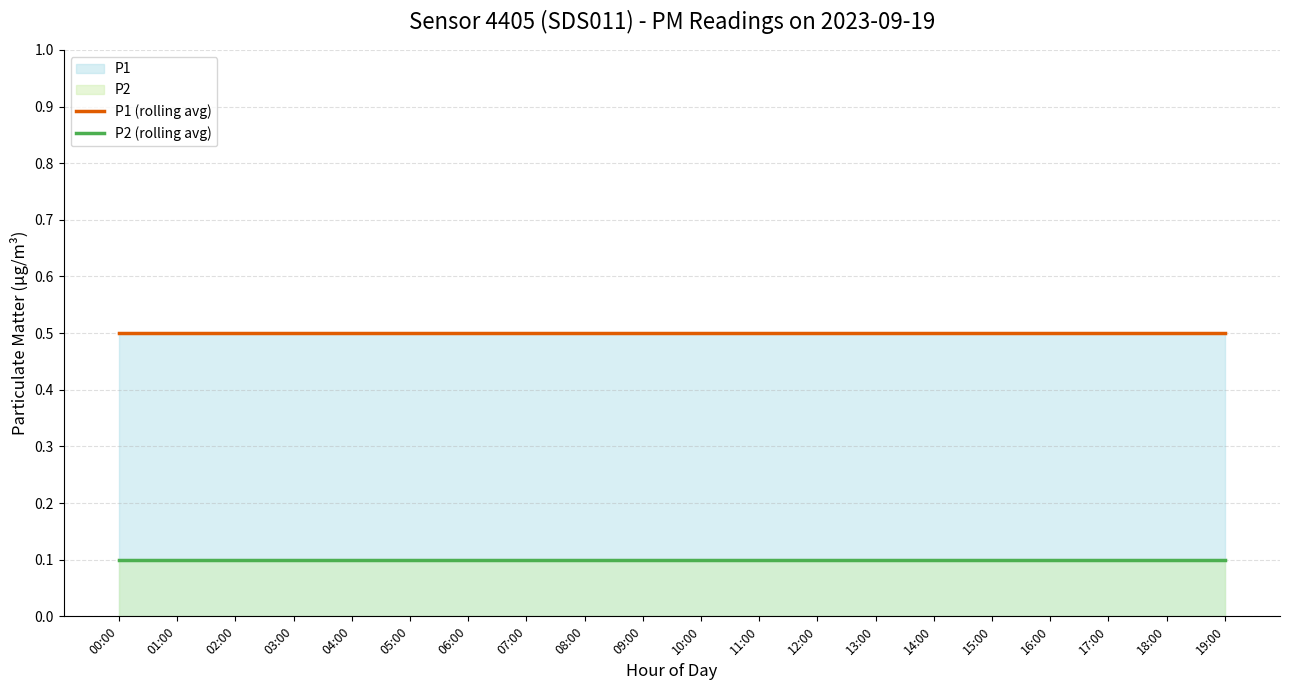

How many categories are shown in the chart?

20